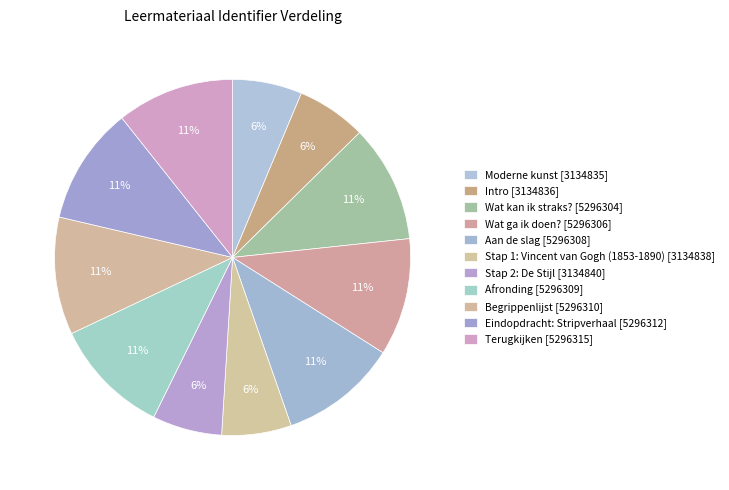

Is there a majority slice in this chart?

No